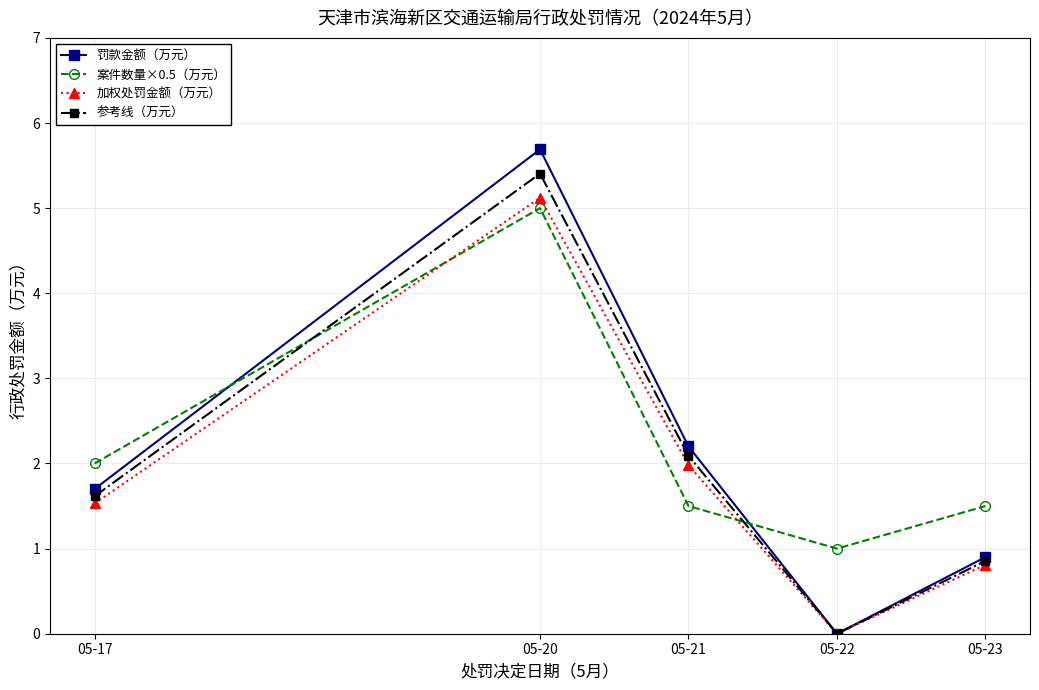

Rank the categories by 参考线（万元） value from highest to lowest.

05-20, 05-21, 05-17, 05-23, 05-22